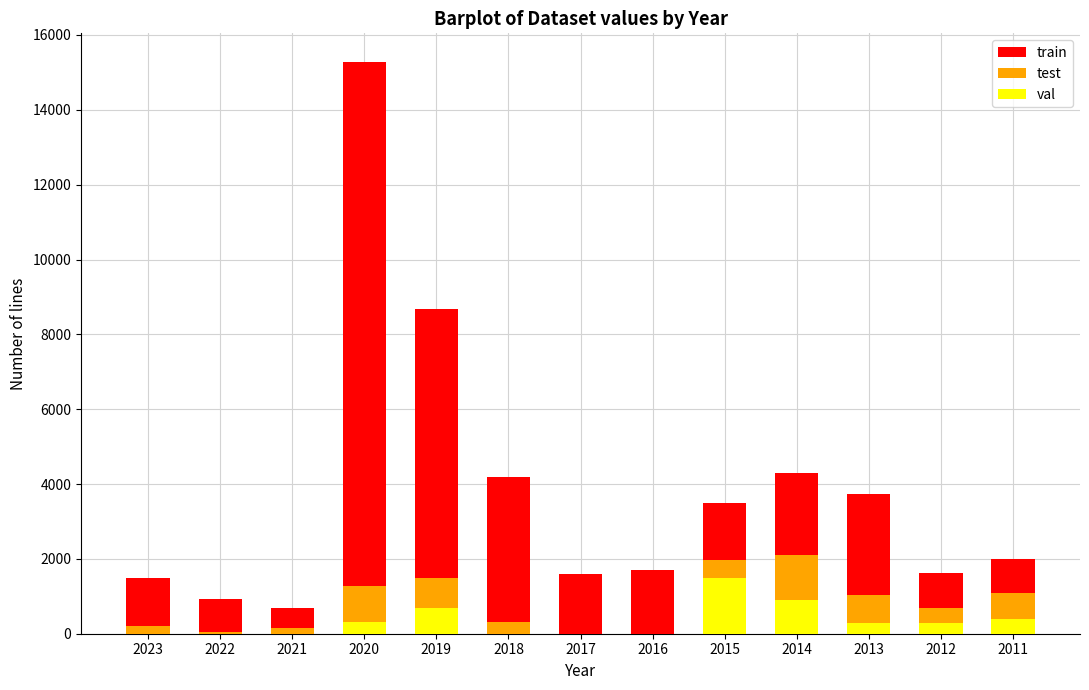

What is the sum of the val values at 2014 and 2016?

900